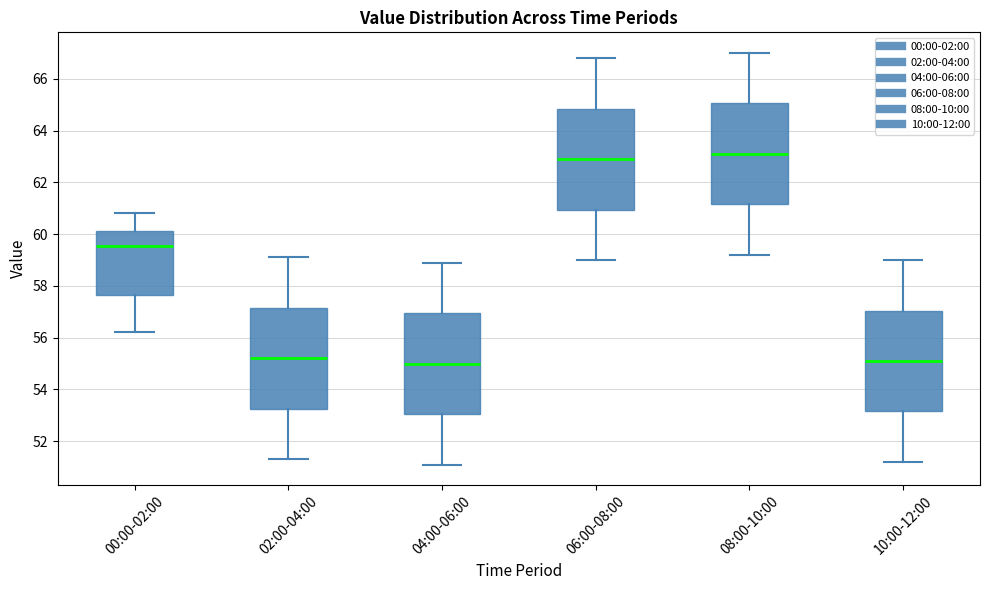

Reading left to right, read every box against the y-axis: the position of its median line, the range the box covers, and the ends of its whiskers. The values are not printed on the chart, so give them approximately, as read against the axis.

00:00-02:00: median 59.6, box 57.6 to 60.2, whiskers 56.2 to 60.8
02:00-04:00: median 55.2, box 53.2 to 57.2, whiskers 51.4 to 59.2
04:00-06:00: median 55.0, box 53.0 to 57.0, whiskers 51.2 to 59.0
06:00-08:00: median 63.0, box 61.0 to 64.8, whiskers 59.0 to 66.8
08:00-10:00: median 63.2, box 61.2 to 65.0, whiskers 59.2 to 67.0
10:00-12:00: median 55.2, box 53.2 to 57.0, whiskers 51.2 to 59.0